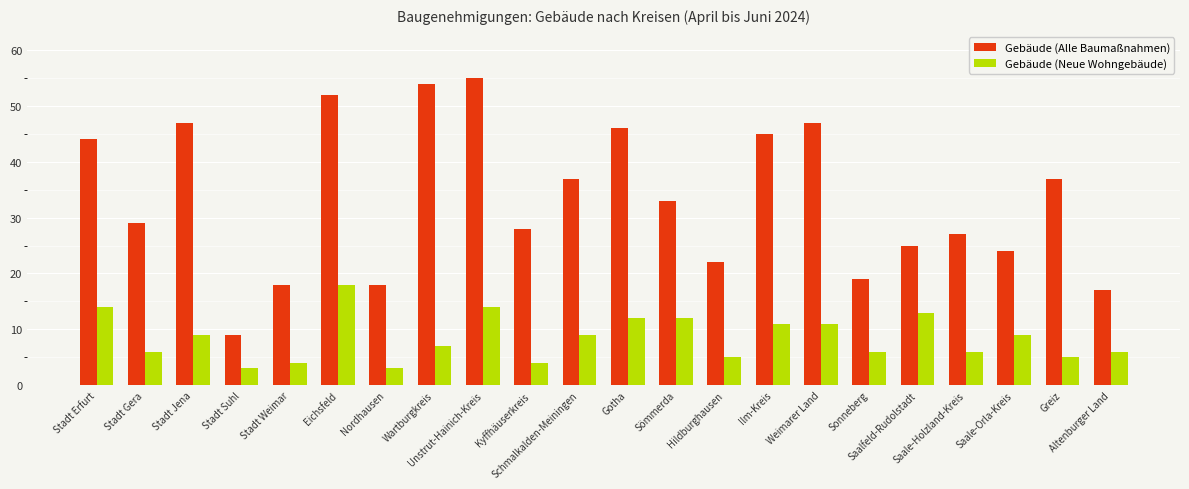

How many categories are shown in the chart?

22